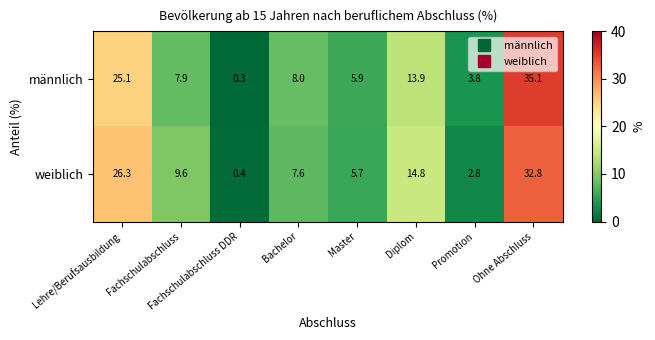

What is the difference between the second highest and second lowest values in the männlich series?

21.3